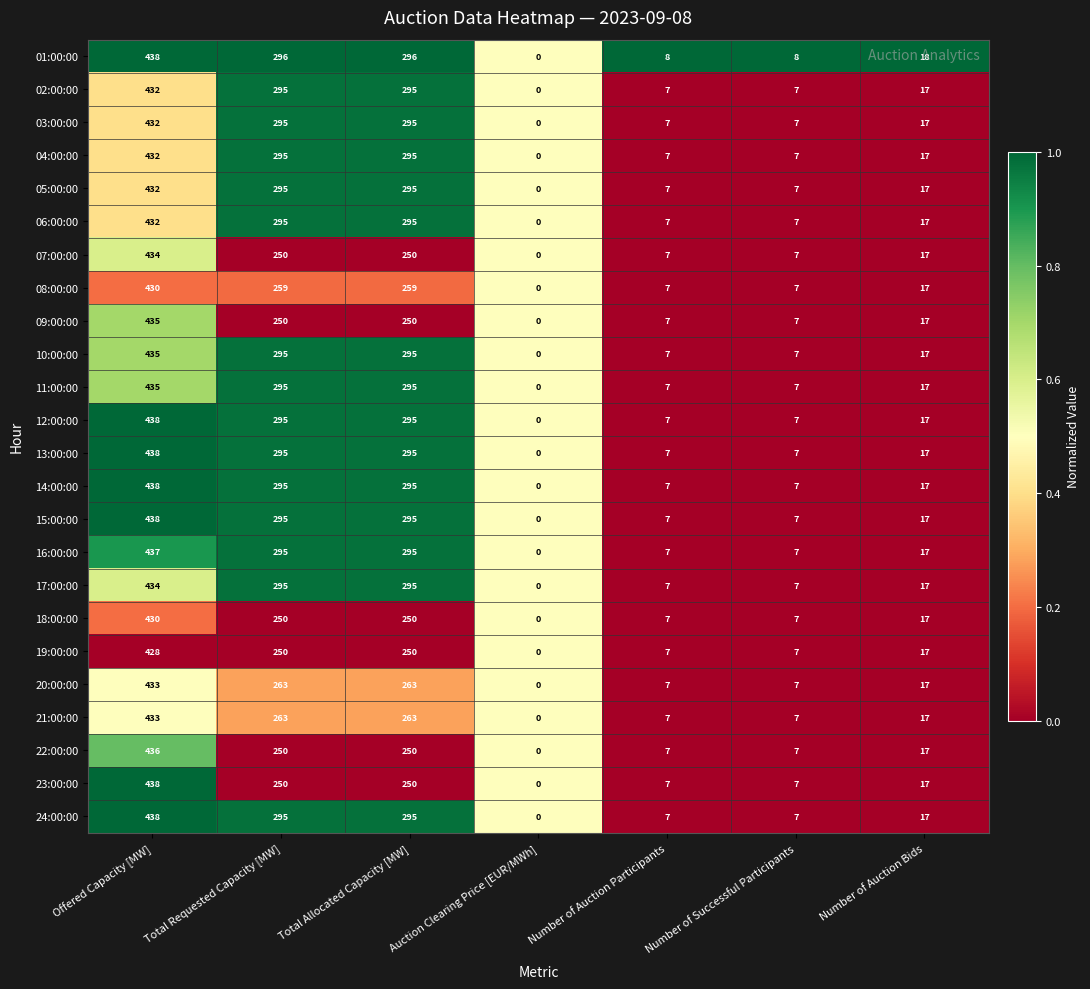

True or false: 23:00:00 has a value of 7 at Number of Successful Participants.

True